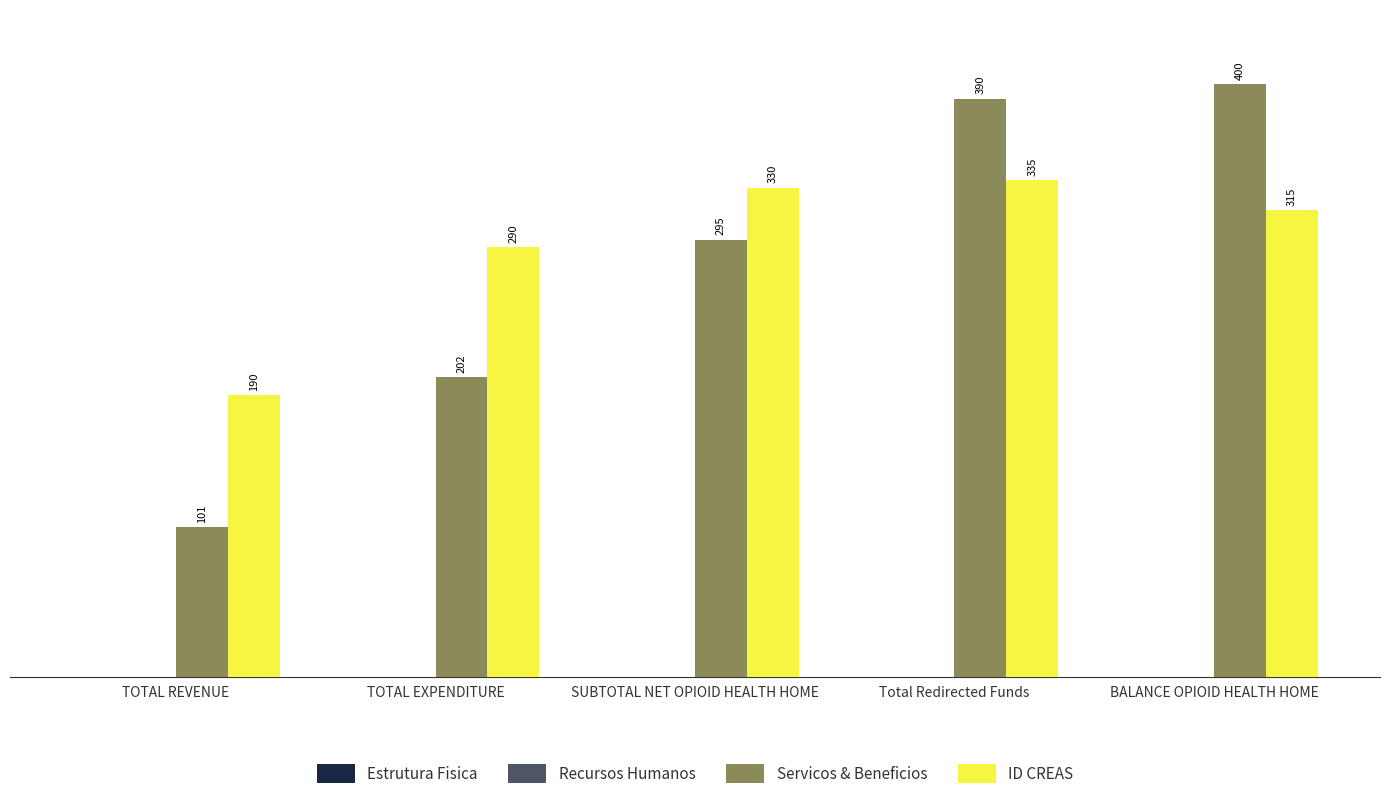

Are the bars horizontal?

No